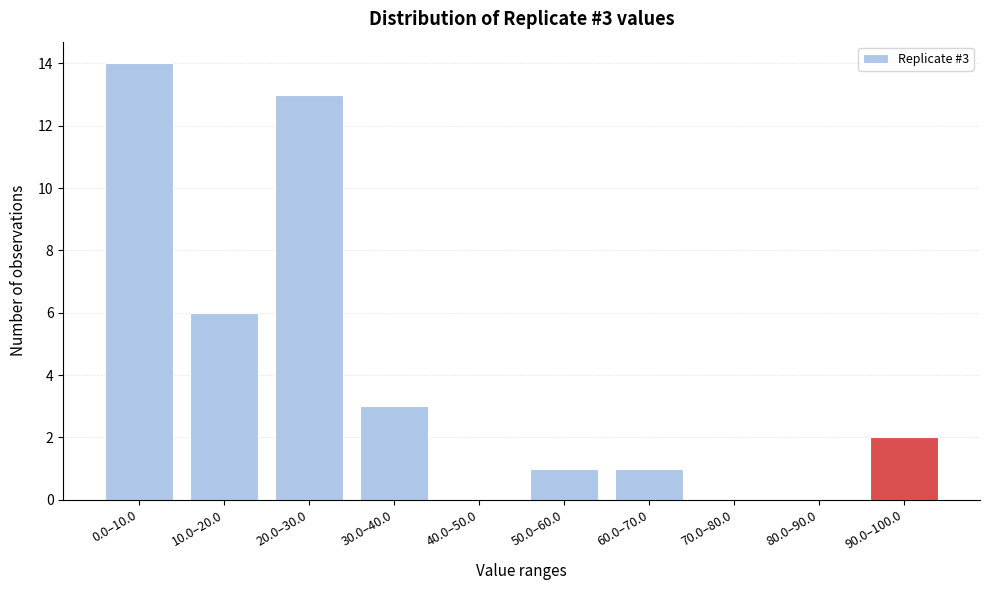

Reading left to right, list all the values displayed in this chart.

0.0–10.0=14	10.0–20.0=6	20.0–30.0=13	30.0–40.0=3	40.0–50.0=0	50.0–60.0=1	60.0–70.0=1	70.0–80.0=0	80.0–90.0=0	90.0–100.0=2